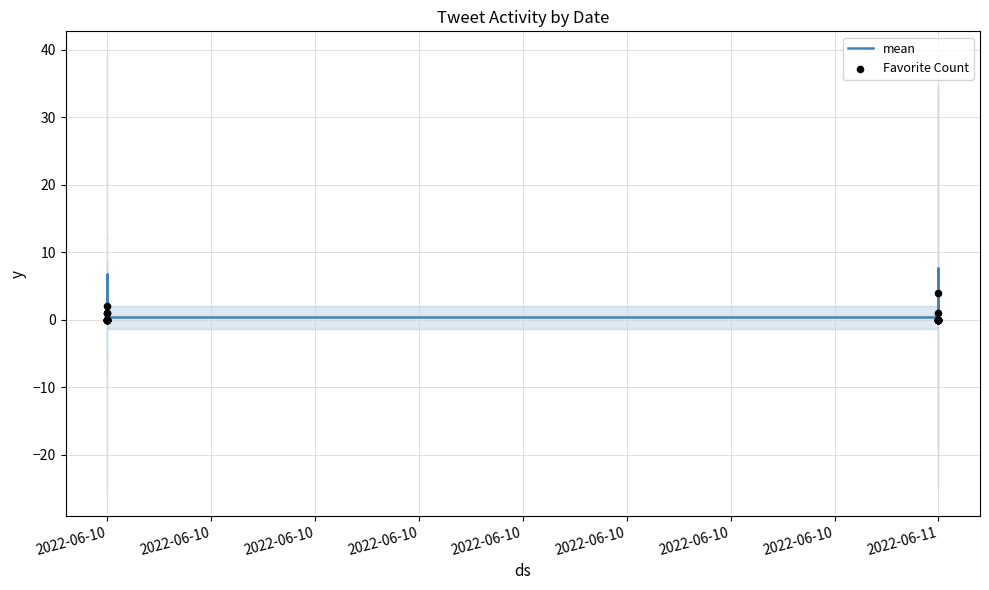

Which series reaches the maximum Y coordinate?

mean